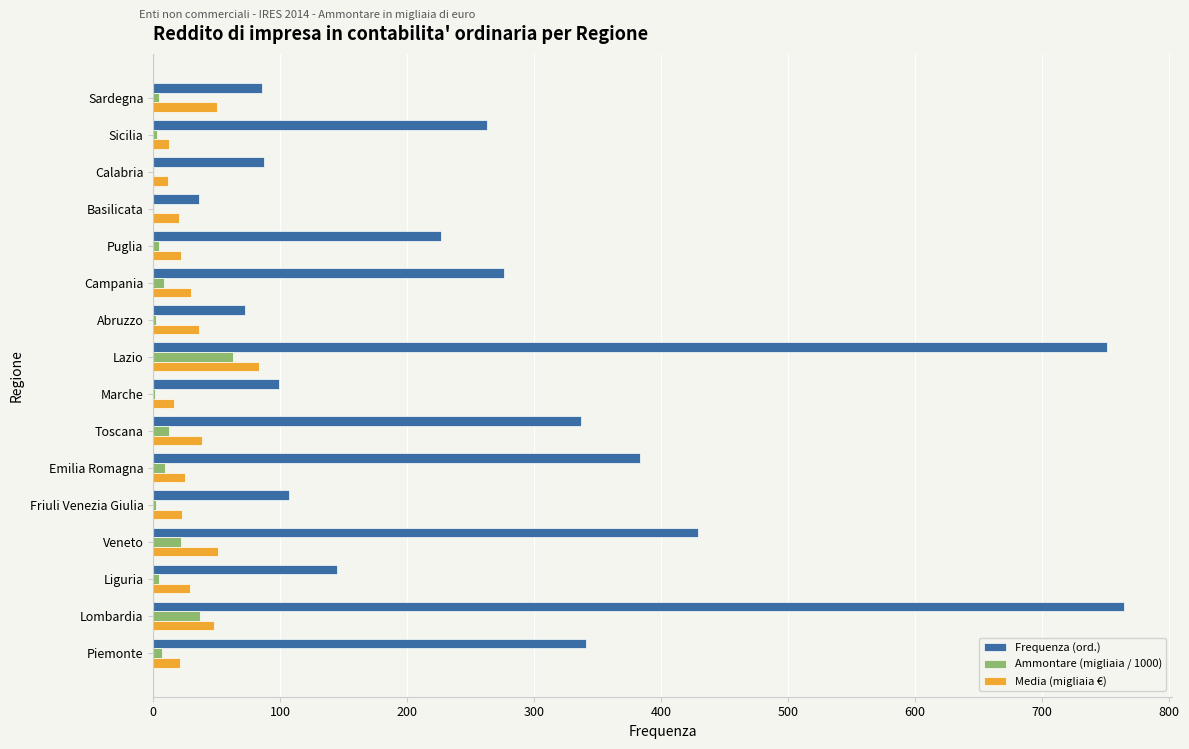

Is the value of Frequenza (ord.) at Campania greater than the value of Media (migliaia €) at Abruzzo?

Yes